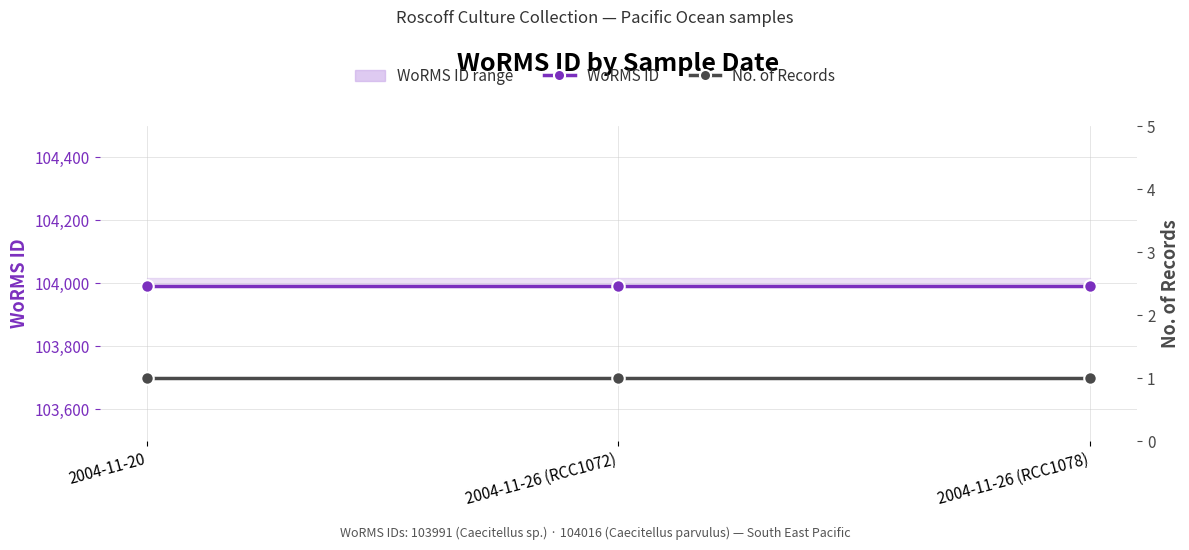

Is it true that No. of Records equals 1 at 2004-11-20?

True